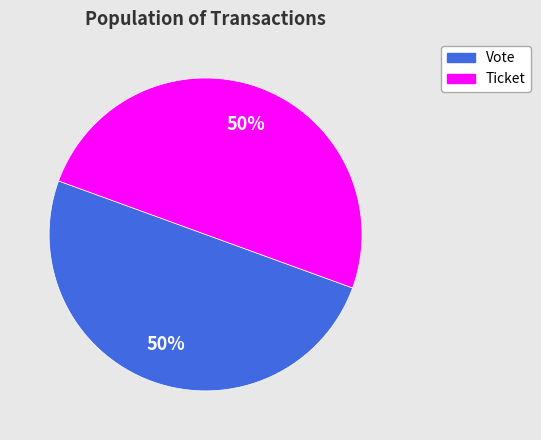

Is it true that Ticket is 50% of the pie?

True